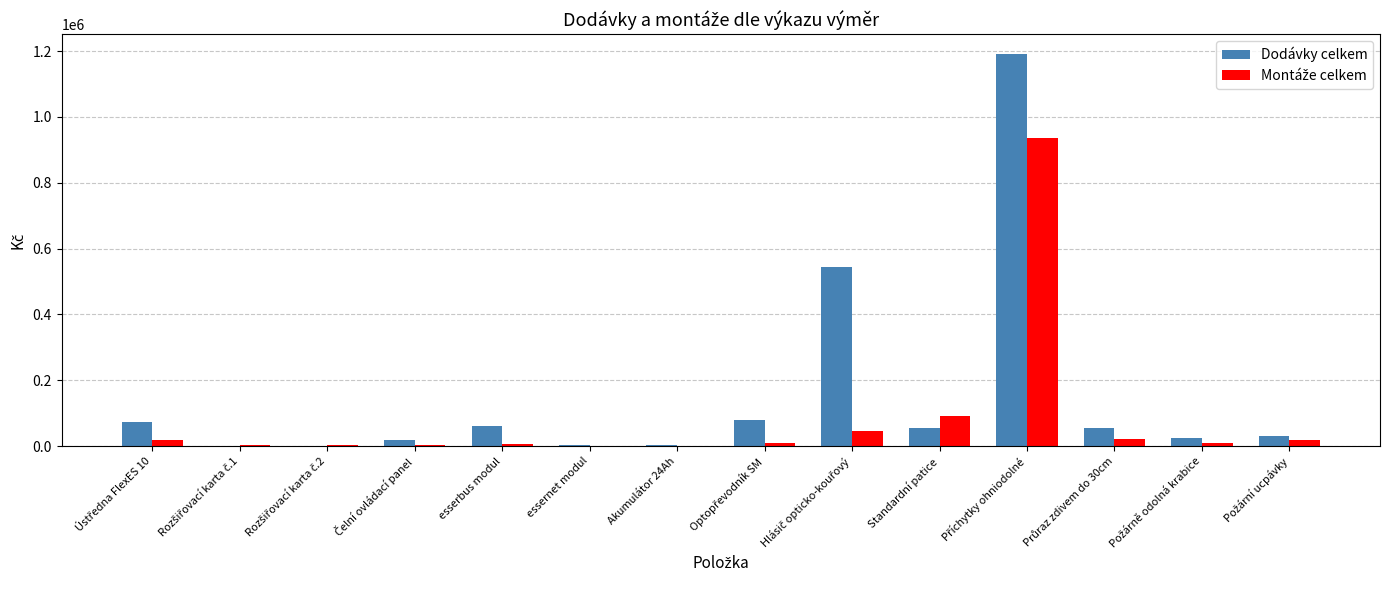

What is the greatest value displayed?

1191801.6